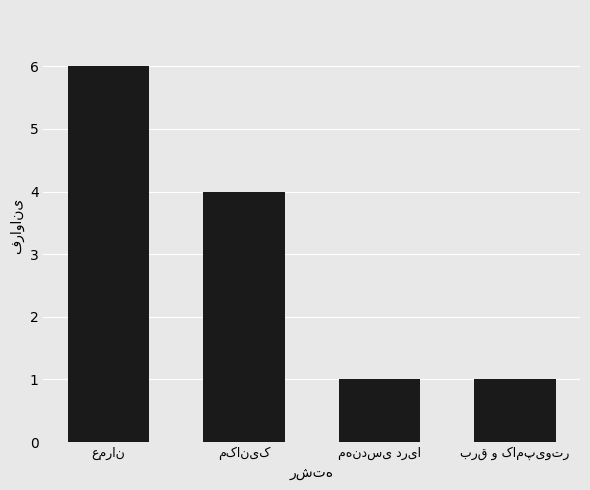

Reading right to left, what are all the values shown in this chart?

1	1	4	6